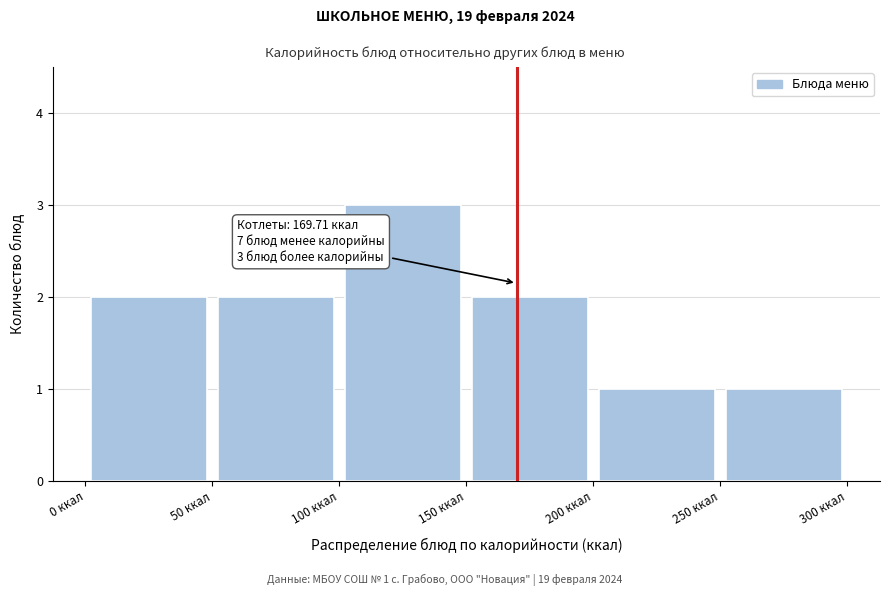

Over which range of the x-axis is the bar tallest?

100 to 150